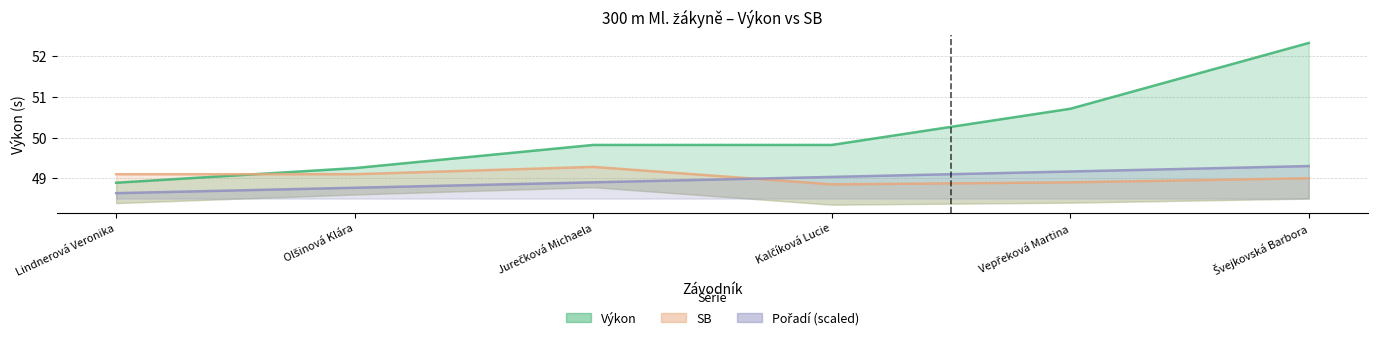

What is the difference between the maximum and minimum values in the Pořadí series?

0.7